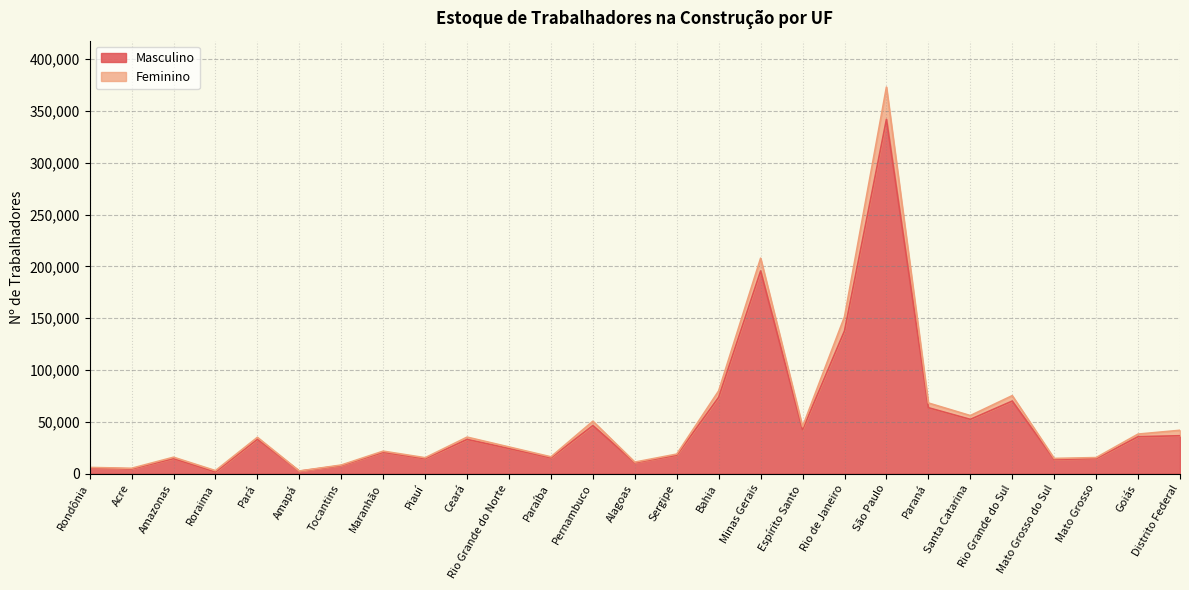

What is the maximum value for Masculino?

341824